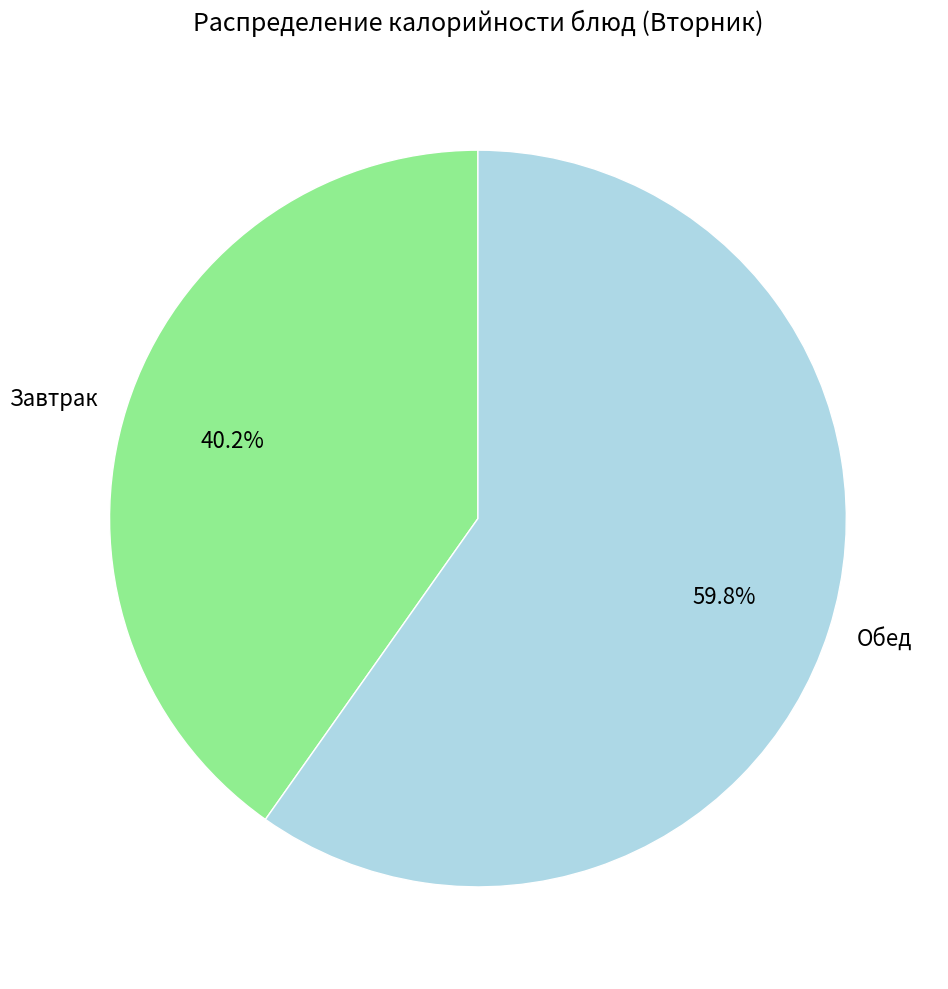

Rank the categories by value from highest to lowest.

Обед, Завтрак